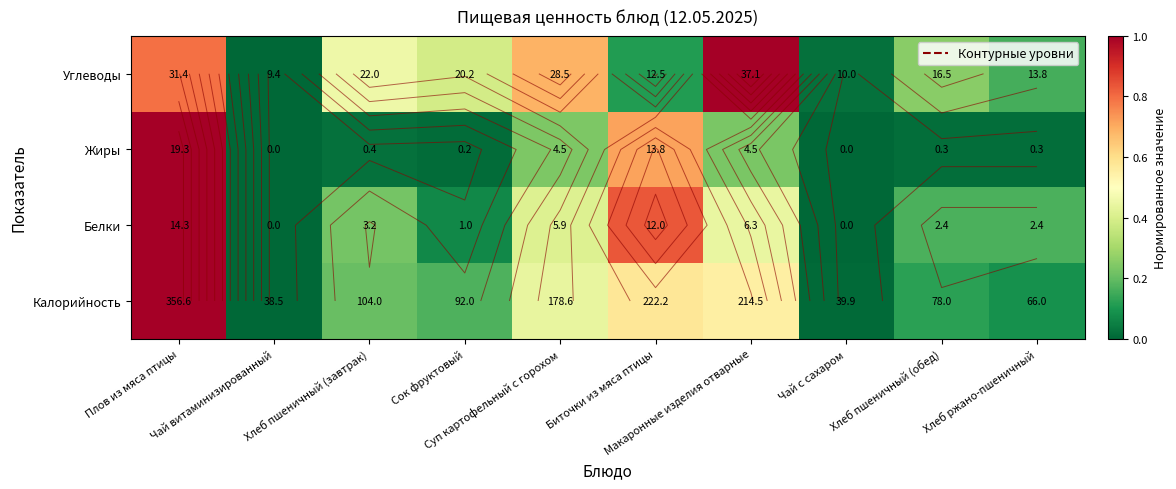

How many data points in Белки are above 0?

8